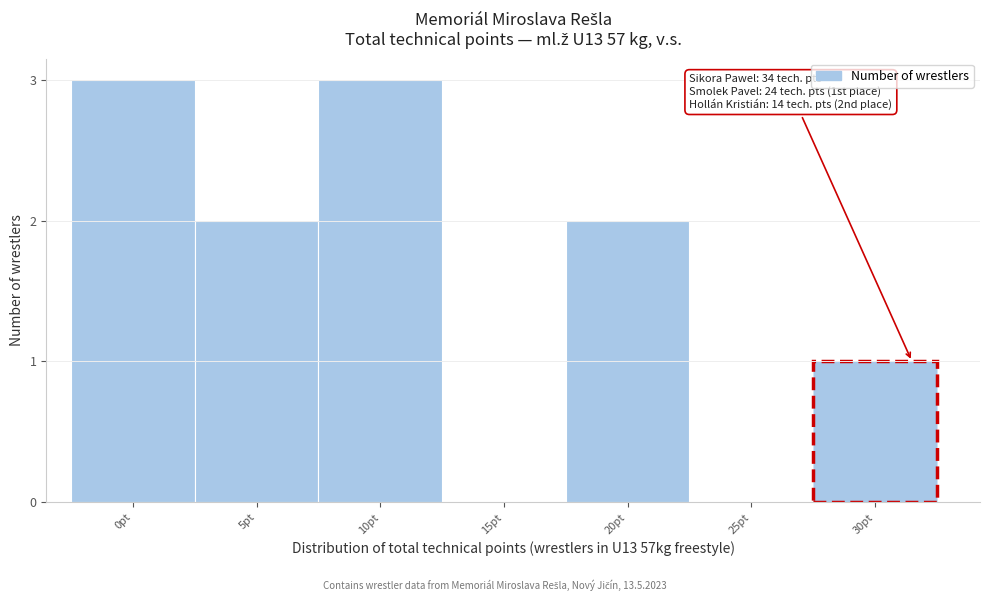

Reading left to right, extract all data points from this chart.

0pt=3	5pt=2	10pt=3	15pt=0	20pt=2	25pt=0	30pt=1